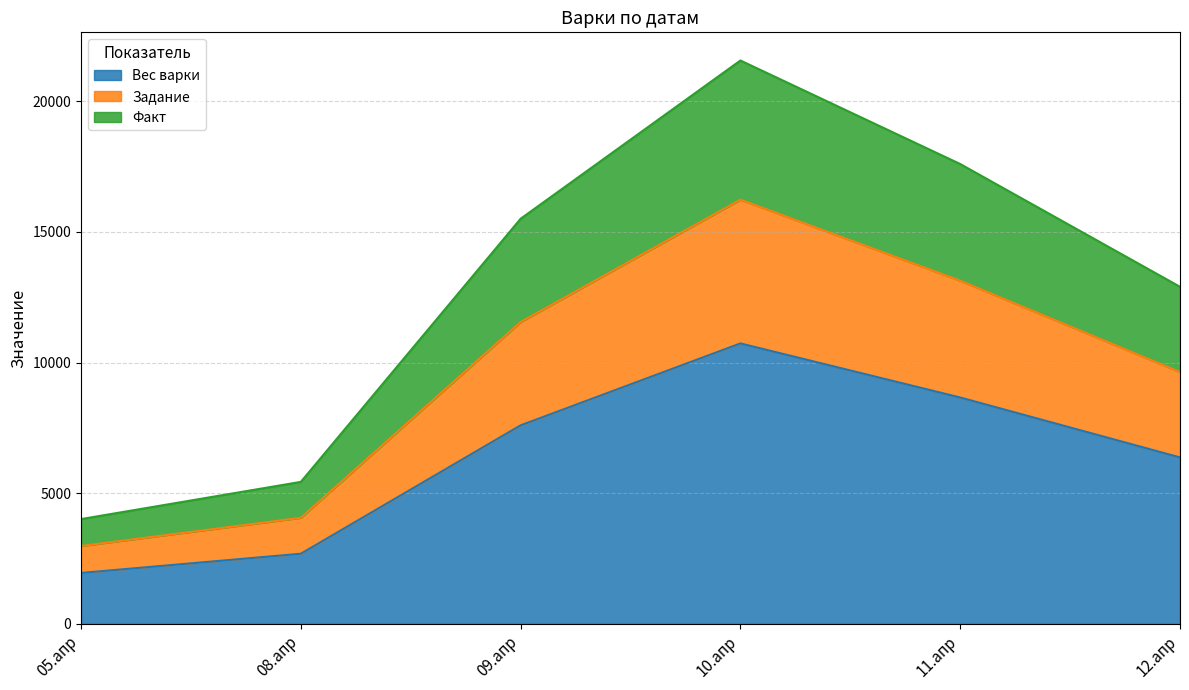

True or false: Вес варки and Факт intersect in this chart.

False